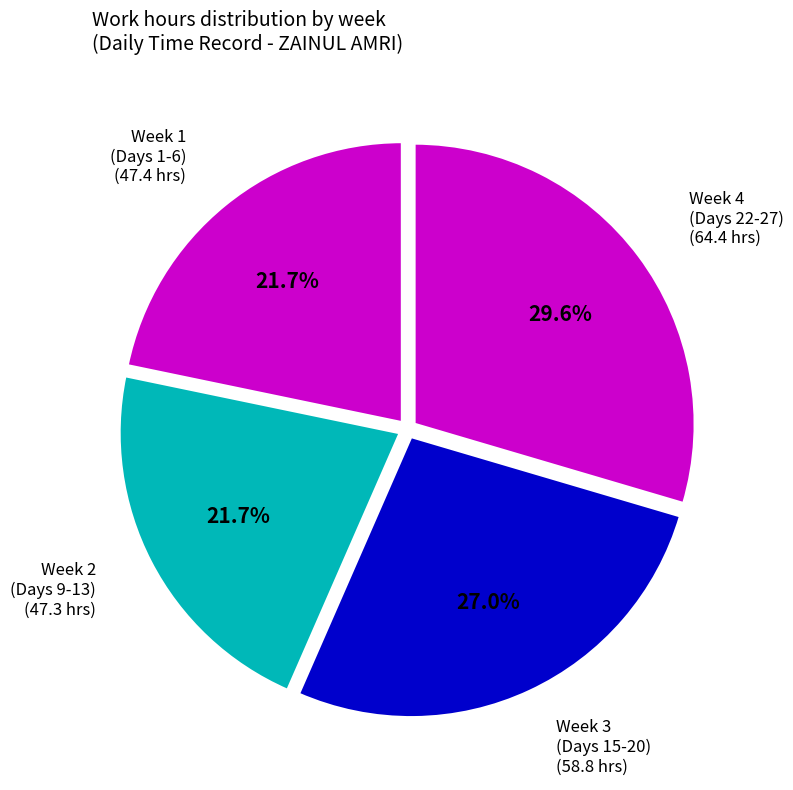

How many segments does this pie chart have?

4